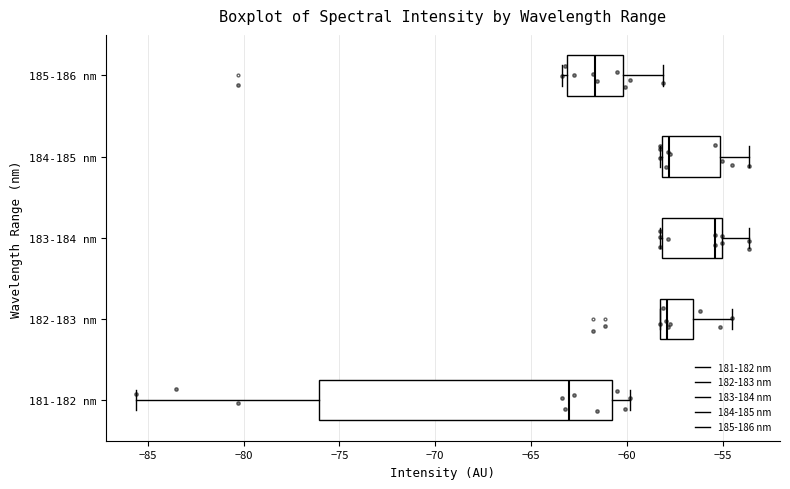

Reading bottom to top, transcribe this box plot: for each box, give where its median line is, the range the box spans, and where its two whiskers end, as read against the x-axis. The values are not printed on the chart, so give them approximately, as read against the axis.

181-182 nm: median -63.0, box -76.0 to -61.0, whiskers -85.5 to -60.0
182-183 nm: median -58.0 (just right of the box's left edge), box -58.0 to -56.5, whiskers -58.5 to -54.5
183-184 nm: median -55.5, box -58.0 to -55.0, whiskers -58.5 to -53.5
184-185 nm: median -58.0 (just right of the box's left edge), box -58.0 to -55.0, whiskers -58.5 to -53.5
185-186 nm: median -61.5, box -63.0 to -60.0, whiskers -63.5 to -58.0